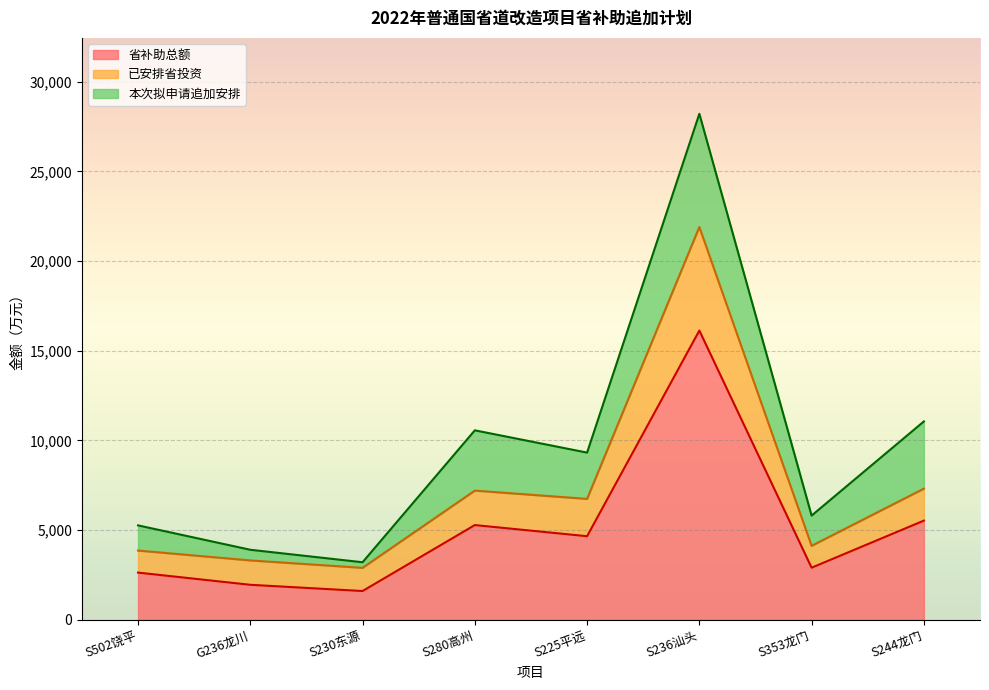

At which category is the sum across all series the highest?

S236汕头